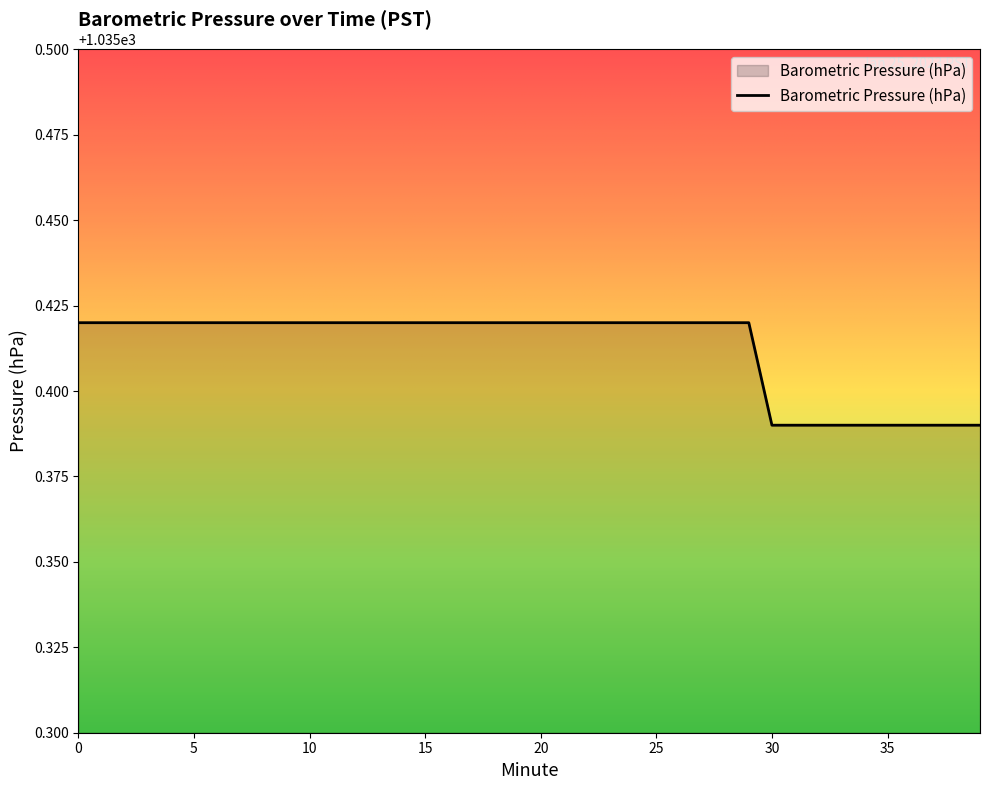

At which label is the value closest to 1035?

30